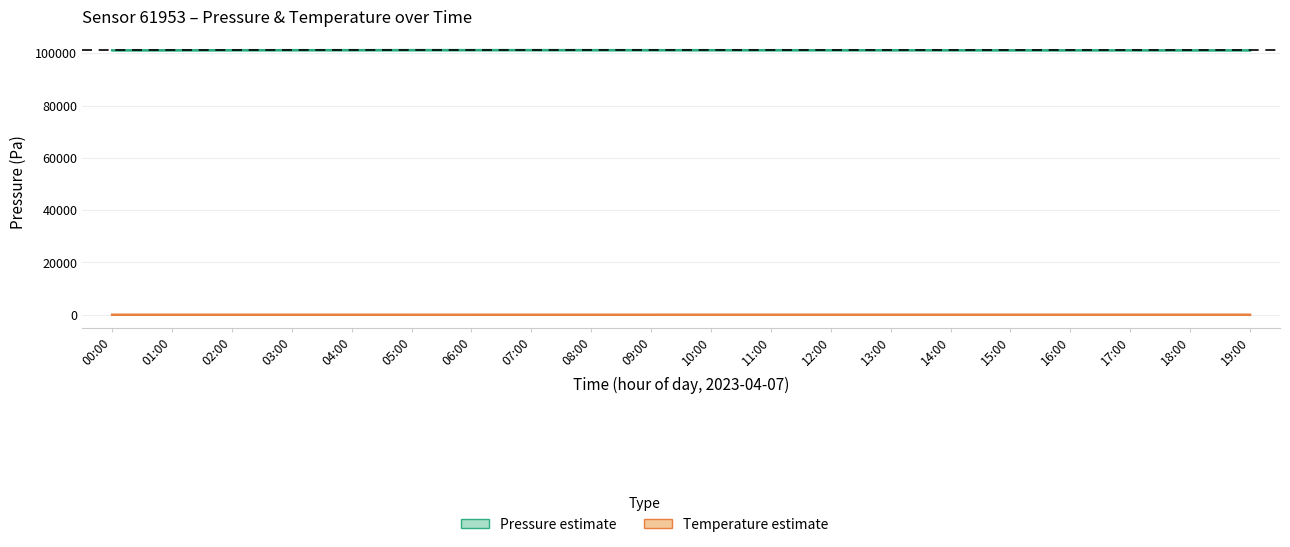

At how many categories does at least one series exceed 74940?

20